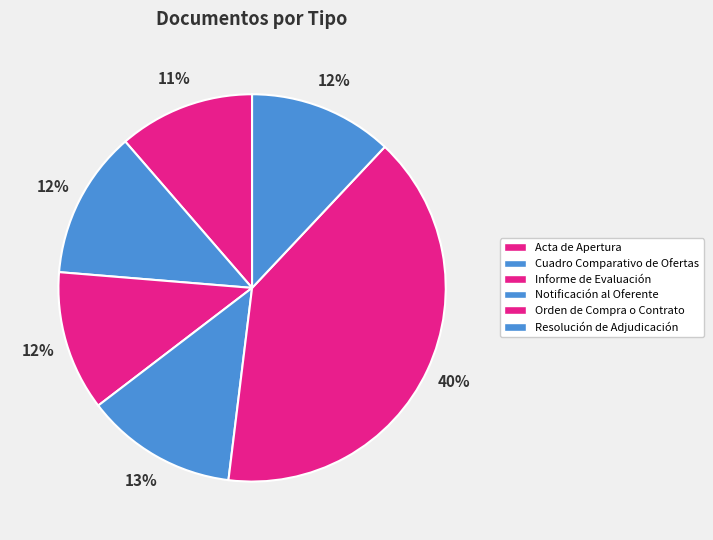

Which category has the biggest portion of the pie?

Orden de Compra o Contrato